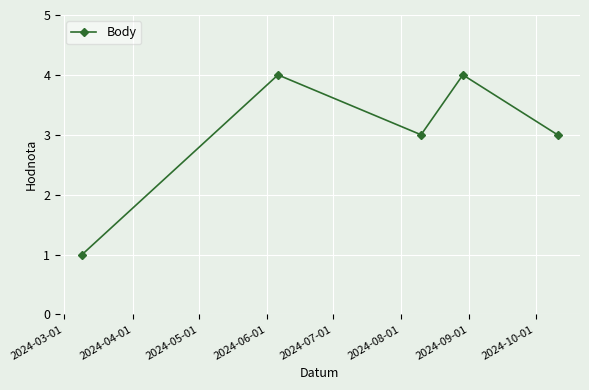

How many distinct data groups are displayed?

1